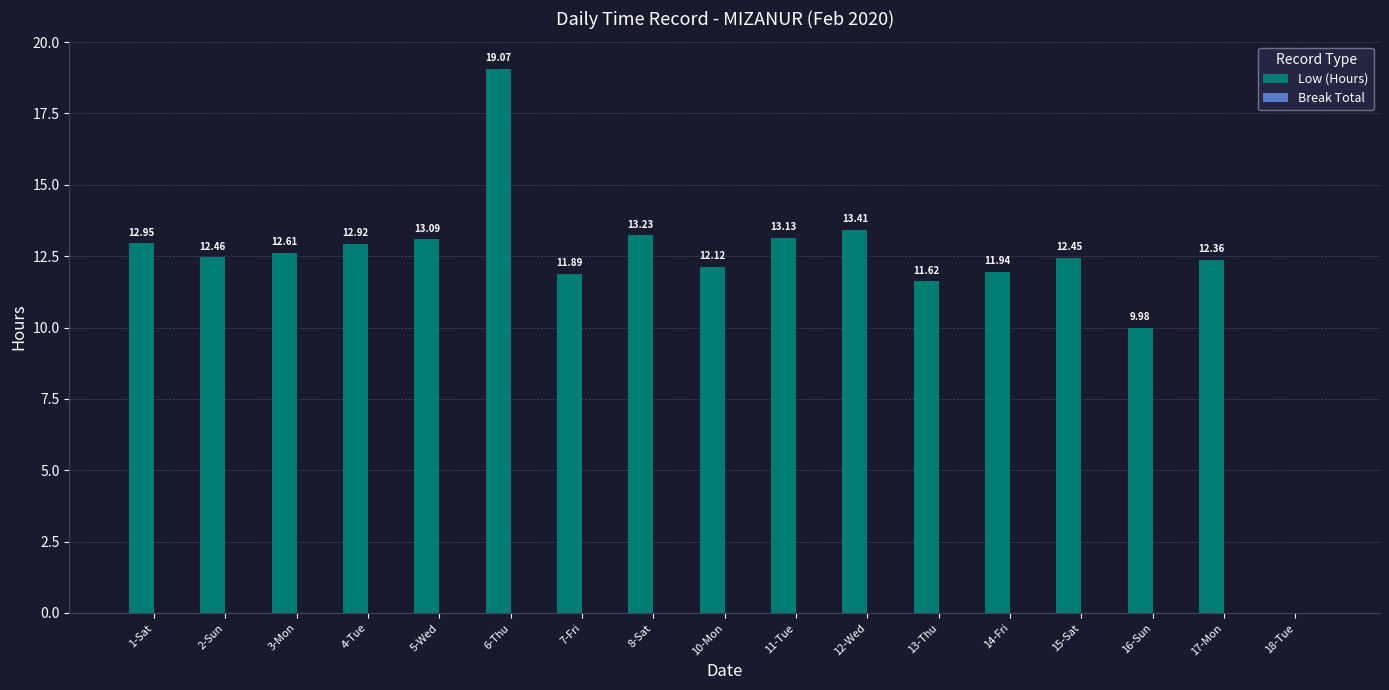

What is the sum of all values?

205.2